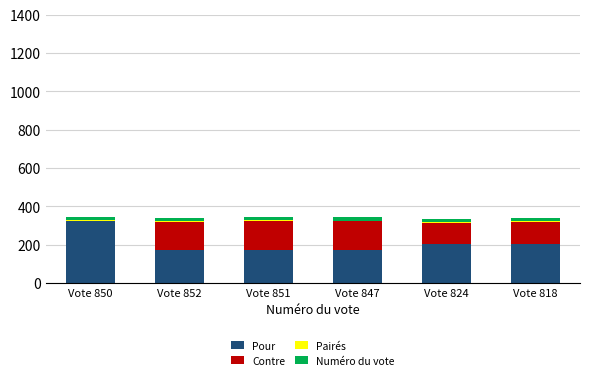

How many distinct data groups are displayed?

4